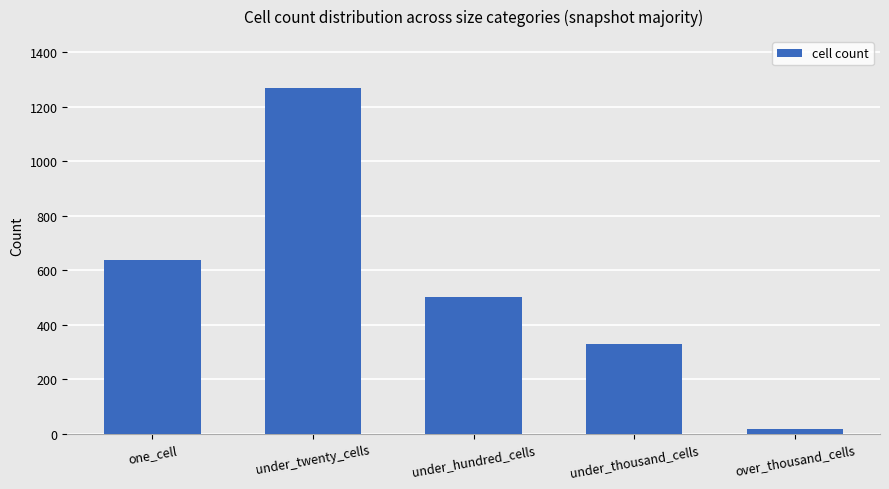

What is the greatest value displayed?

1269